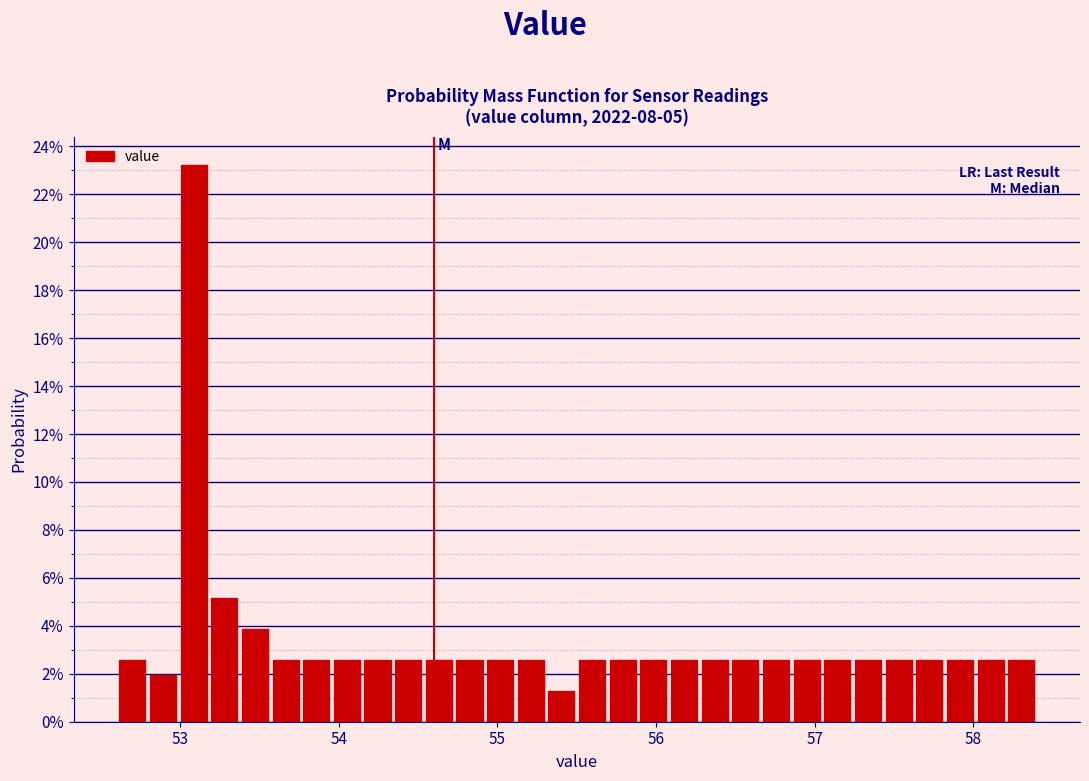

Read against the x-axis, roughly where is the centre of the tallest bar?

53.1